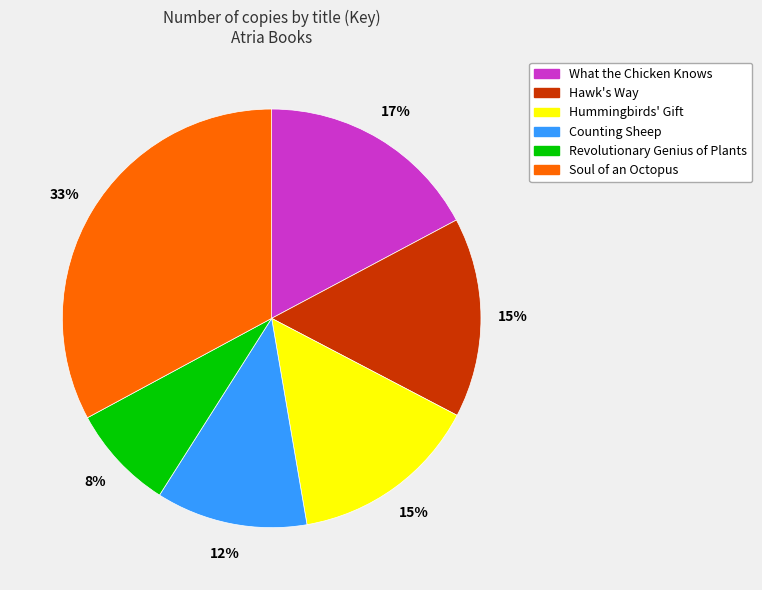

The Soul of an Octopus slice represents 33% of the pie. True or false?

True